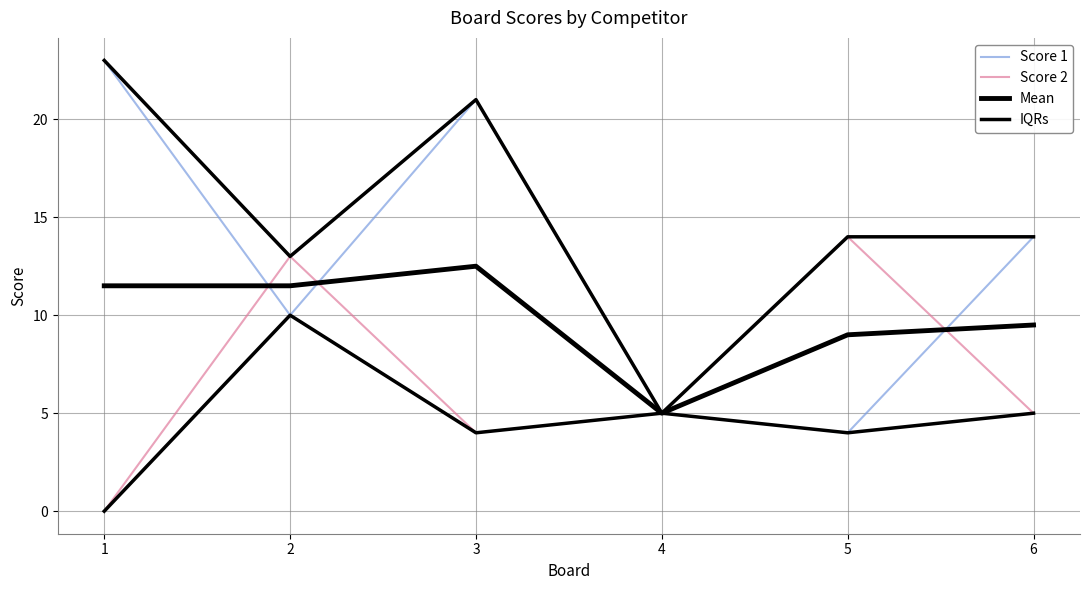

How many interior local valleys does the Score 1 series have?

2